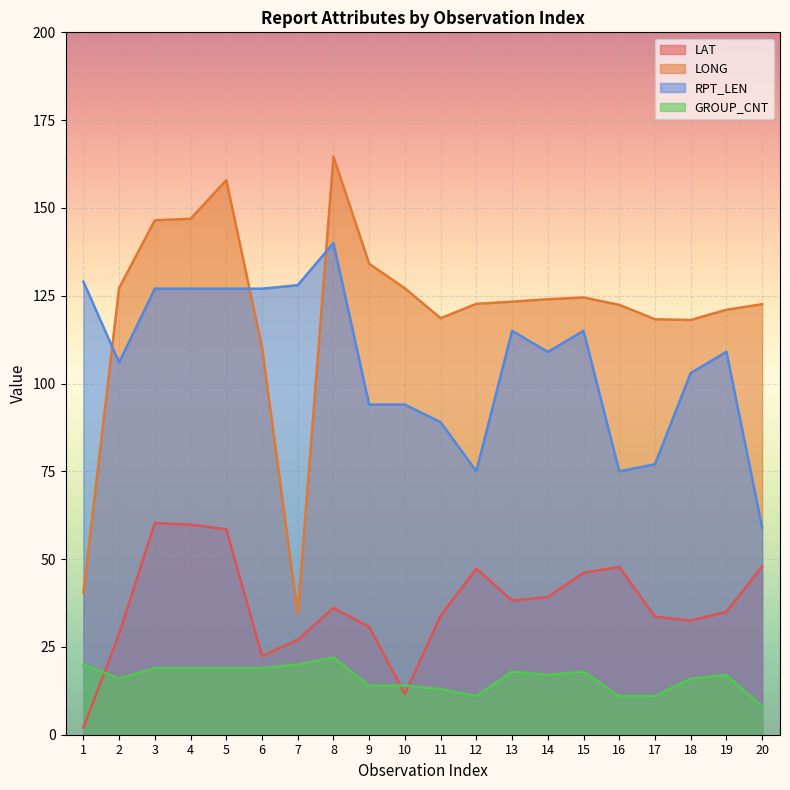

True or false: GROUP_CNT has more than 1 points higher than both neighbors.

True